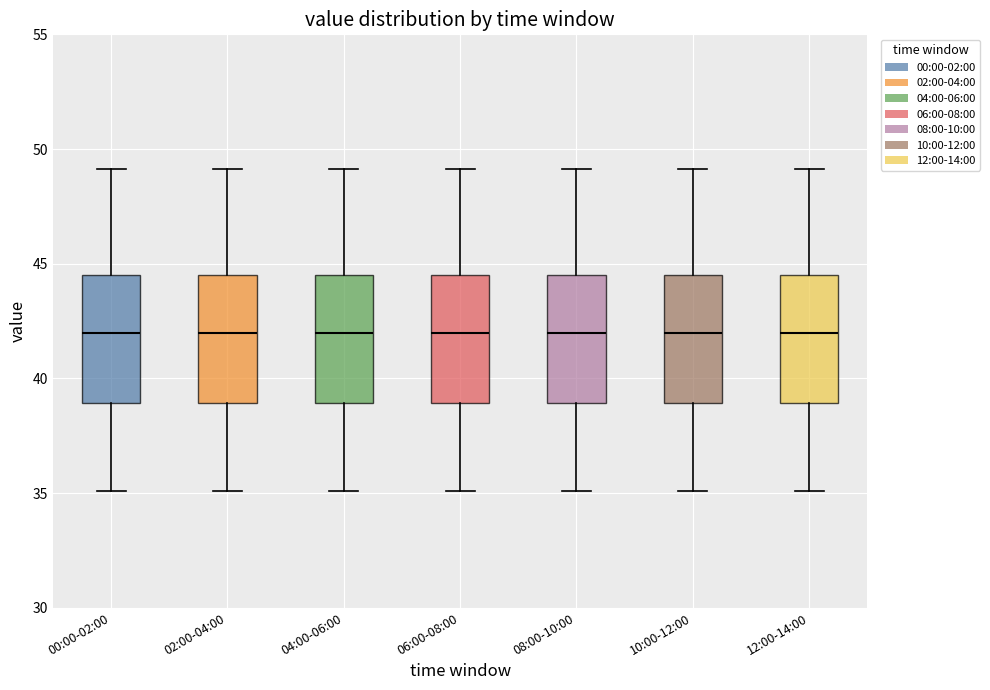

Reading left to right, read every box against the y-axis: the position of its median line, the range the box covers, and the ends of its whiskers. The values are not printed on the chart, so give them approximately, as read against the axis.

00:00-02:00: median 42.0, box 39.0 to 44.5, whiskers 35.0 to 49.0
02:00-04:00: median 42.0, box 39.0 to 44.5, whiskers 35.0 to 49.0
04:00-06:00: median 42.0, box 39.0 to 44.5, whiskers 35.0 to 49.0
06:00-08:00: median 42.0, box 39.0 to 44.5, whiskers 35.0 to 49.0
08:00-10:00: median 42.0, box 39.0 to 44.5, whiskers 35.0 to 49.0
10:00-12:00: median 42.0, box 39.0 to 44.5, whiskers 35.0 to 49.0
12:00-14:00: median 42.0, box 39.0 to 44.5, whiskers 35.0 to 49.0